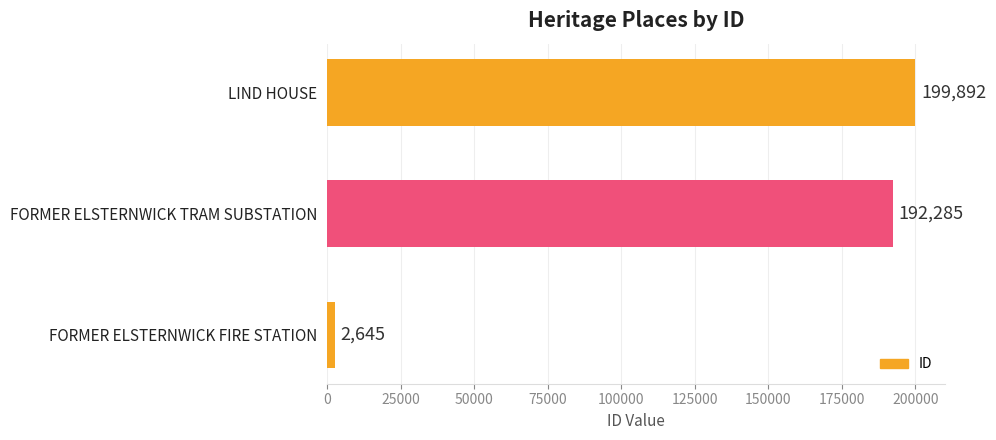

List the labels in order of value, smallest first.

FORMER ELSTERNWICK FIRE STATION, FORMER ELSTERNWICK TRAM SUBSTATION, LIND HOUSE